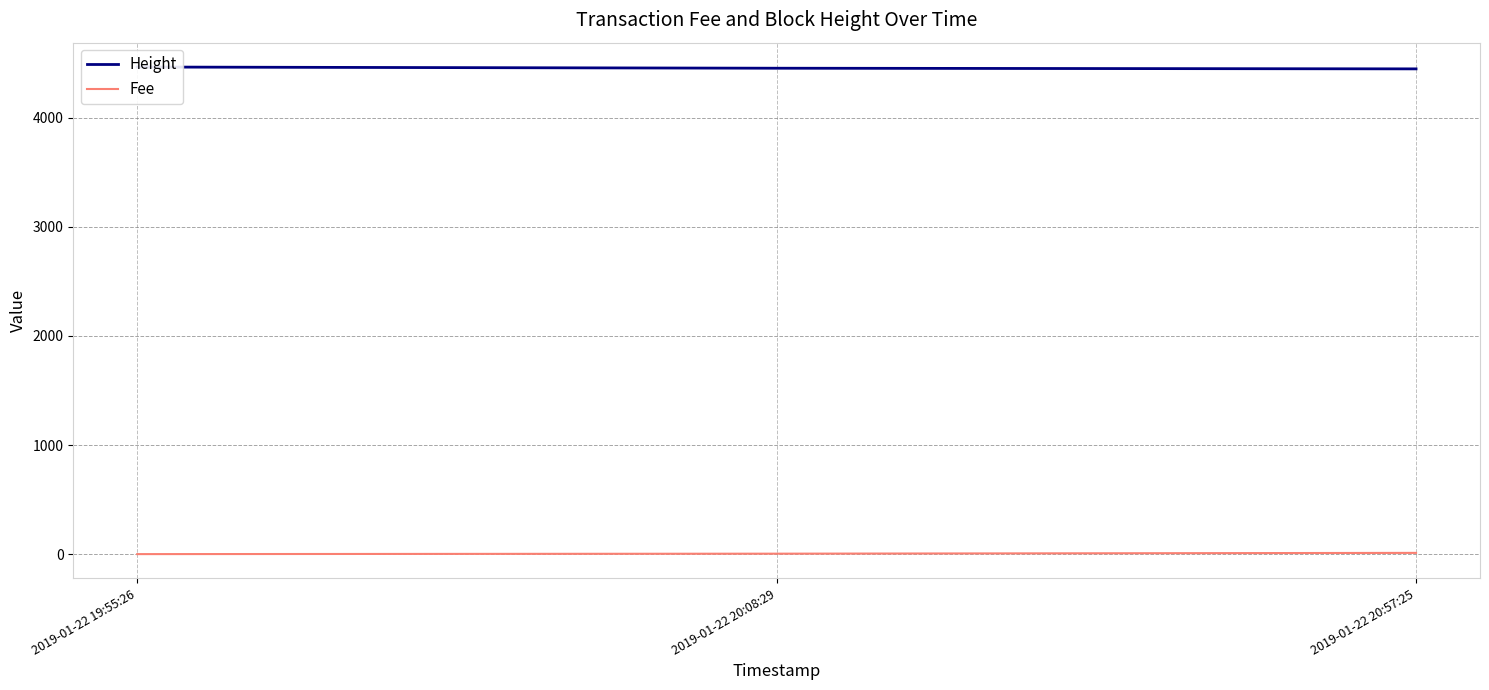

What is the label of the 3rd point from the left?

2019-01-22 20:57:25